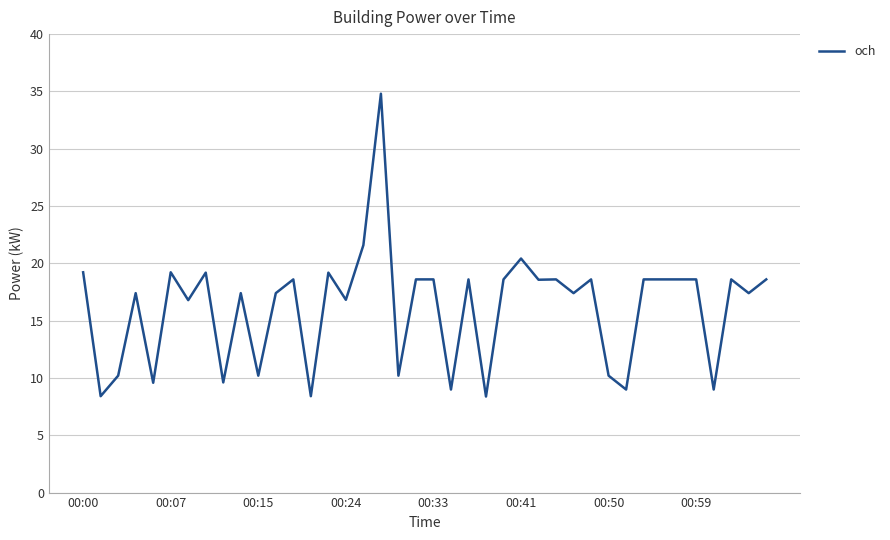

What is the smallest value displayed?

8.4